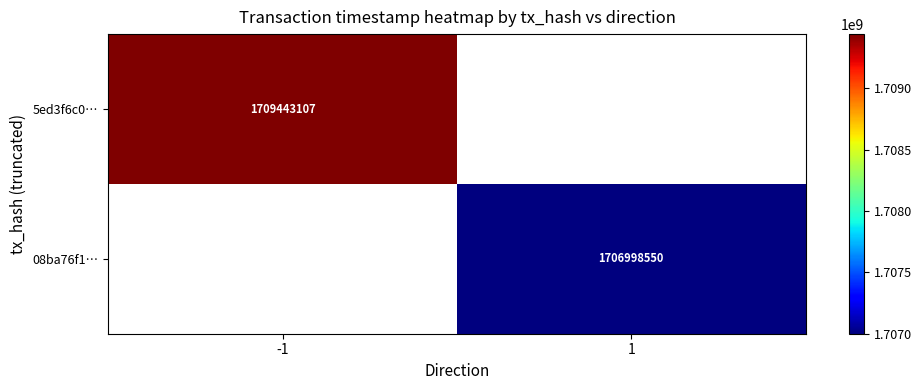

How many data points does each series have?

2